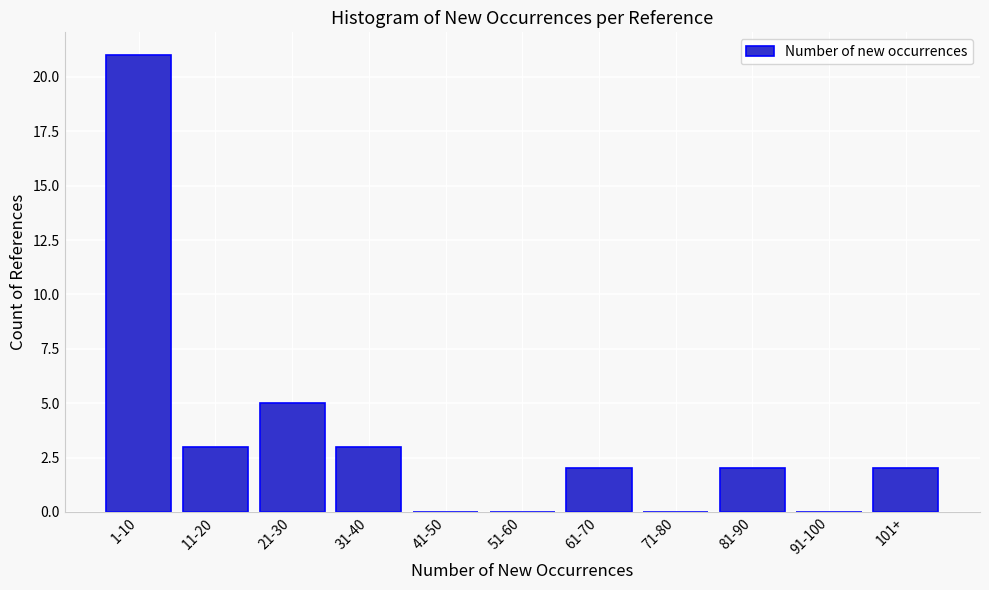

Reading left to right, what are all the values shown in this chart?

1-10=21	11-20=3	21-30=5	31-40=3	41-50=0	51-60=0	61-70=2	71-80=0	81-90=2	91-100=0	101+=2